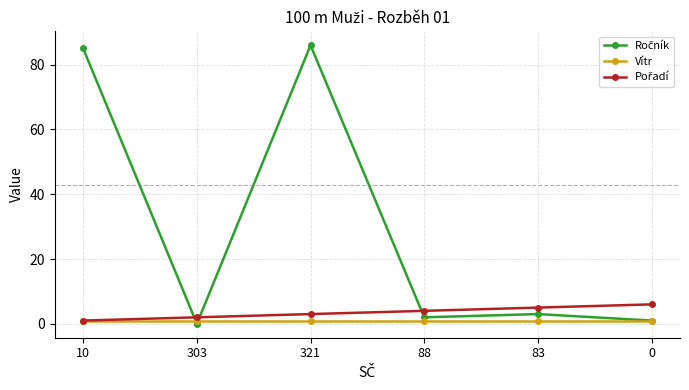

Is the value of Pořadí at 83 greater than the value of Vítr at 321?

Yes